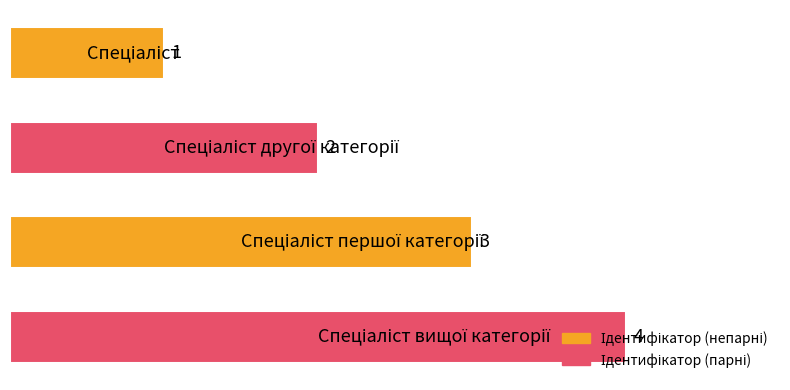

Count the values in the range 2 to 4.

3